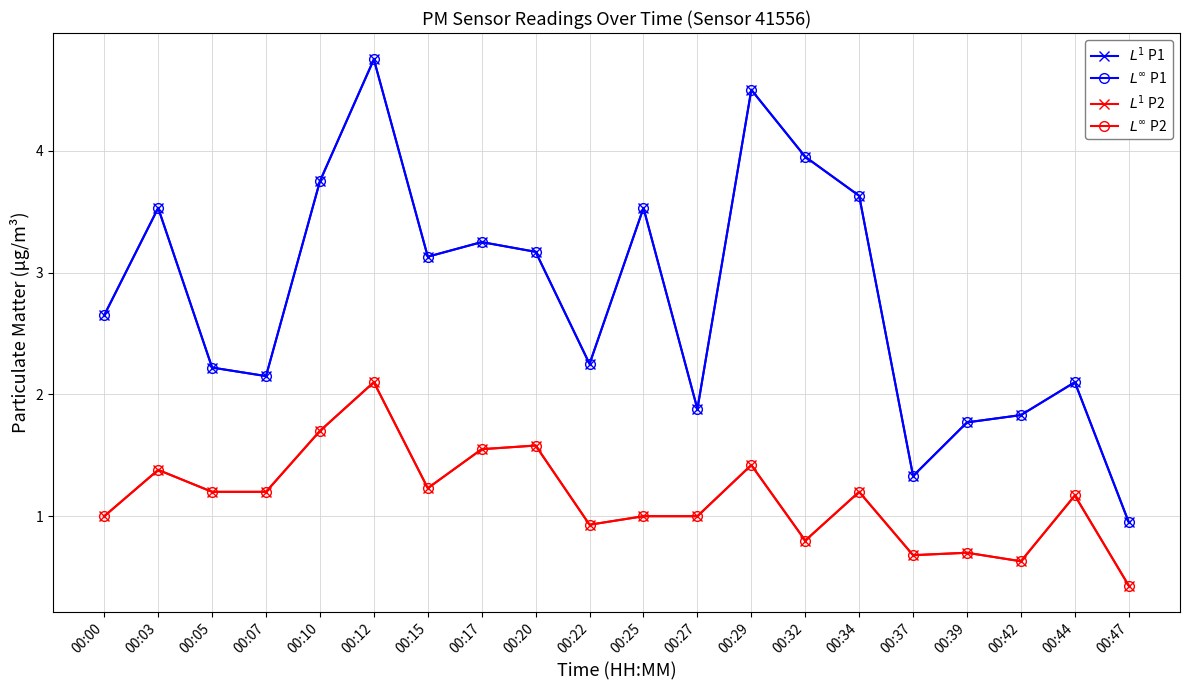

True or false: $L^1$ P2 has a value of 0.3 at 00:47.

False